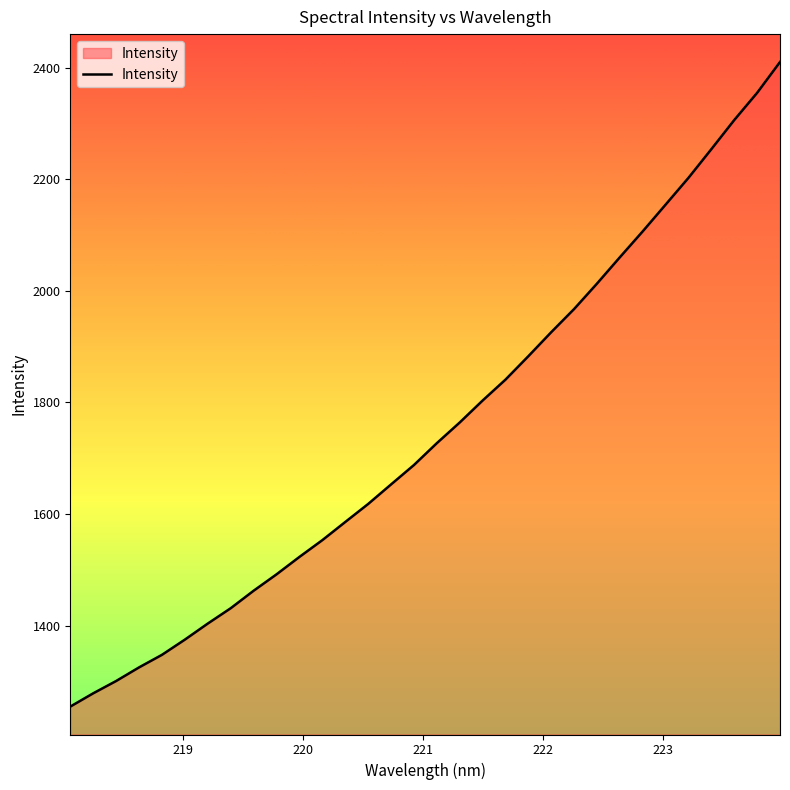

What is the maximum value shown in the chart?

2409.9